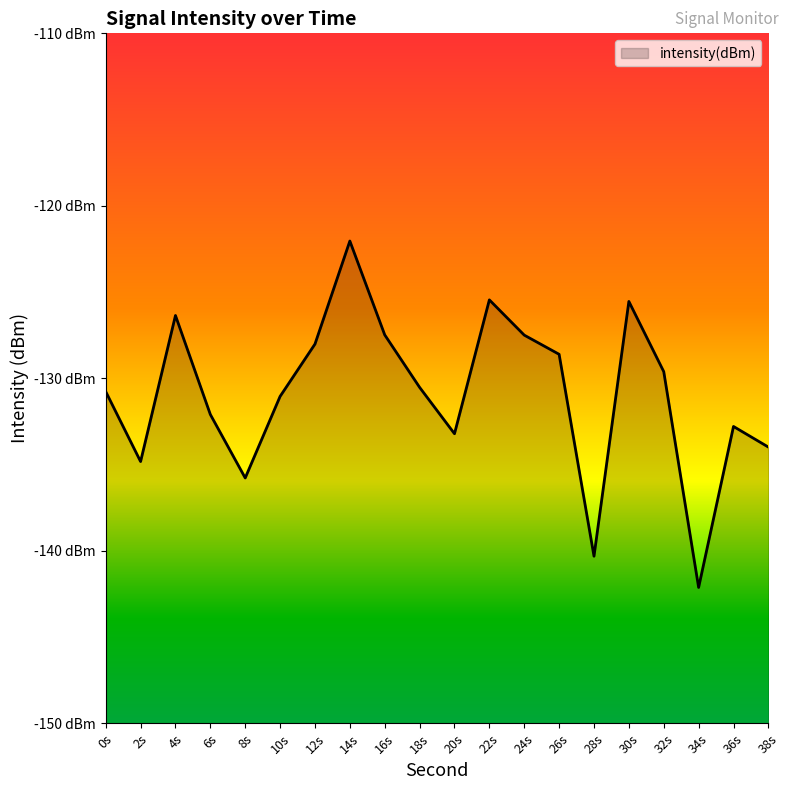

Reading left to right, list all the values displayed in this chart.

-130.8	-134.8	-126.4	-132.1	-135.8	-131.0	-128.0	-122.0	-127.5	-130.5	-133.2	-125.4	-127.5	-128.6	-140.3	-125.5	-129.6	-142.1	-132.8	-134.0